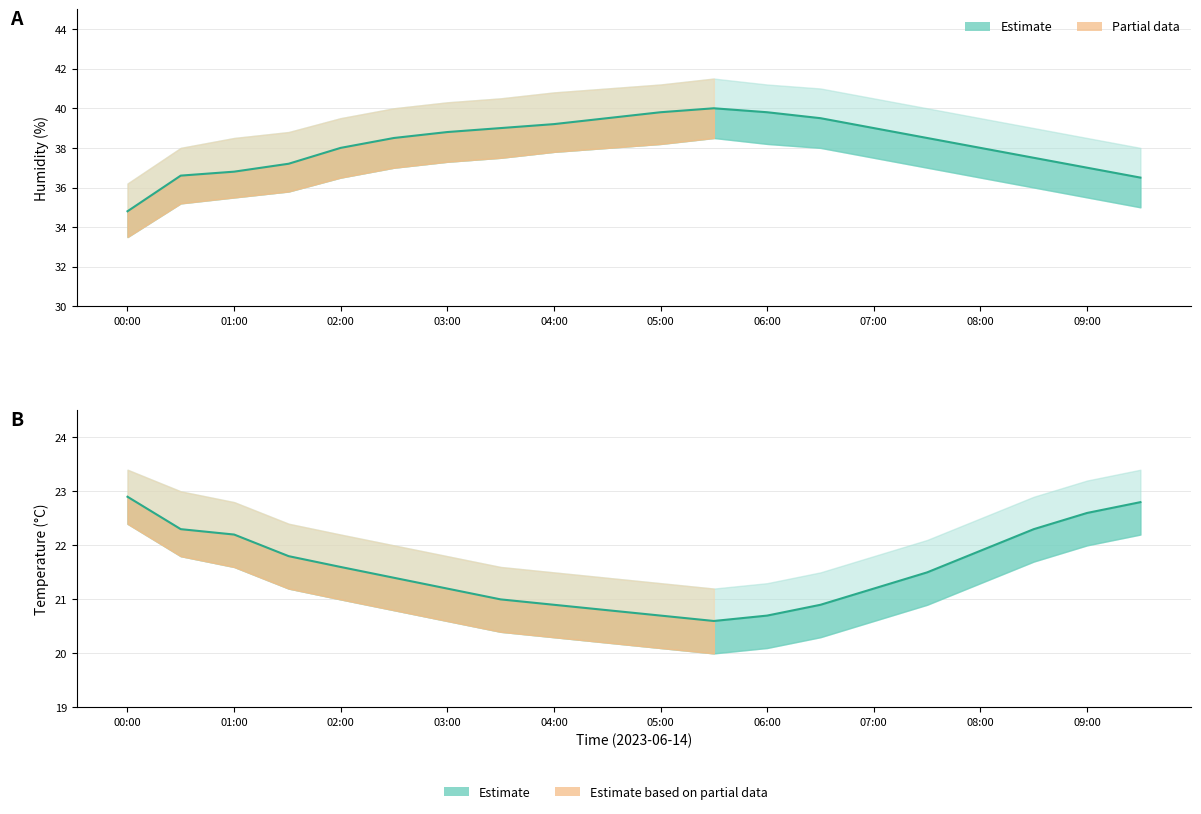

Reading right to left, list all the values displayed in this chart.

humidity: 36.5	37.0	37.5	38.0	38.5	39.0	39.5	39.8	40.0	39.8	39.5	39.2	39.0	38.8	38.5	38.0	37.2	36.8	36.6	34.8
temperature: 22.8	22.6	22.3	21.9	21.5	21.2	20.9	20.7	20.6	20.7	20.8	20.9	21.0	21.2	21.4	21.6	21.8	22.2	22.3	22.9